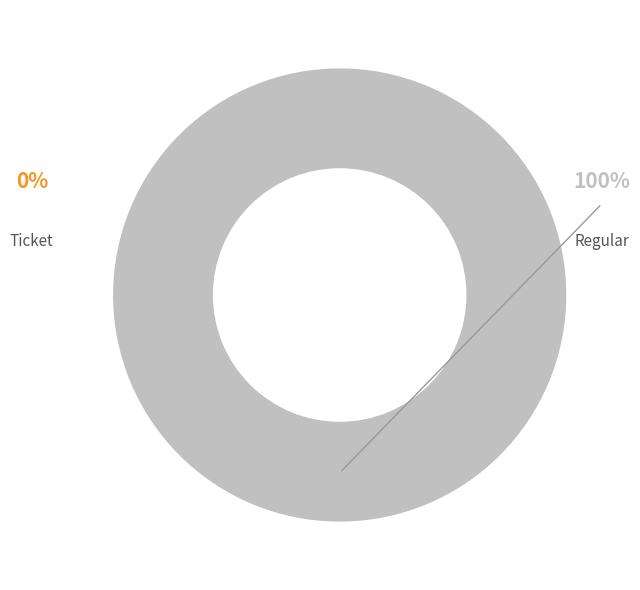

Combined, what portion of the pie is Regular (io_index=17) and Ticket (io_index=0)?

100.0%